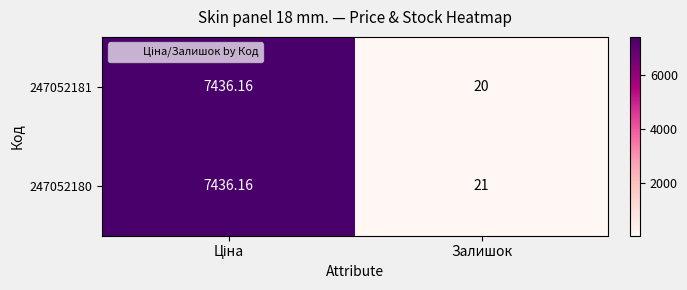

Is the value of 247052181 at Залишок greater than the value of 247052180 at Залишок?

No